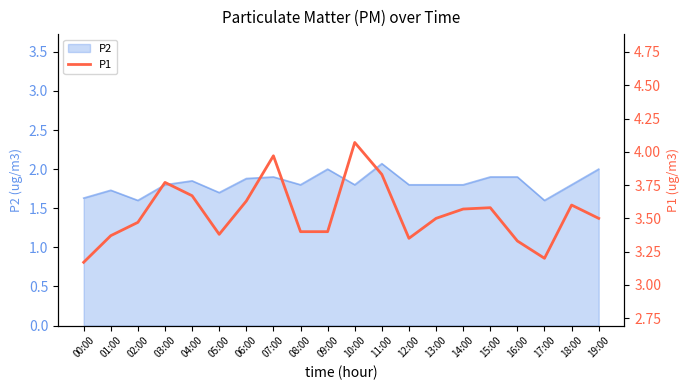

Approximately how many times larger is the value at 07:00 compared to 04:00?

1.1